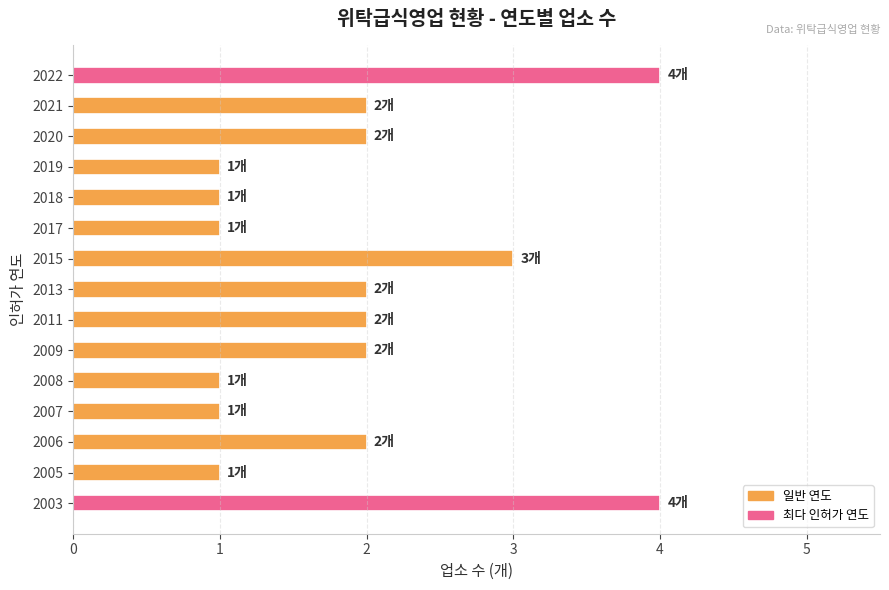

What is the smallest value displayed?

1